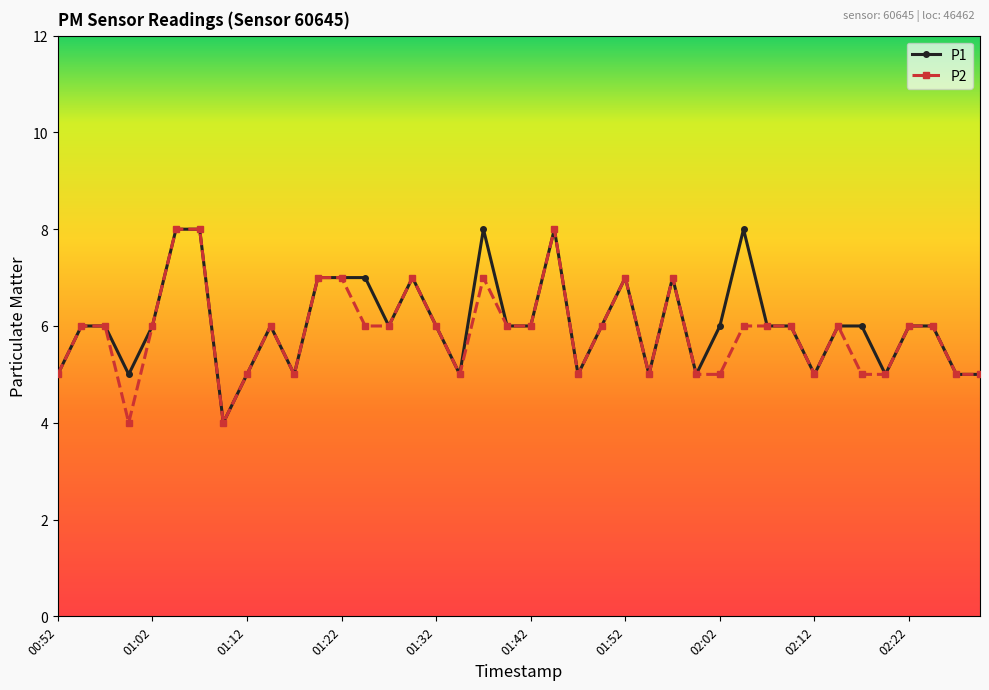

How many categories are shown in the chart?

40